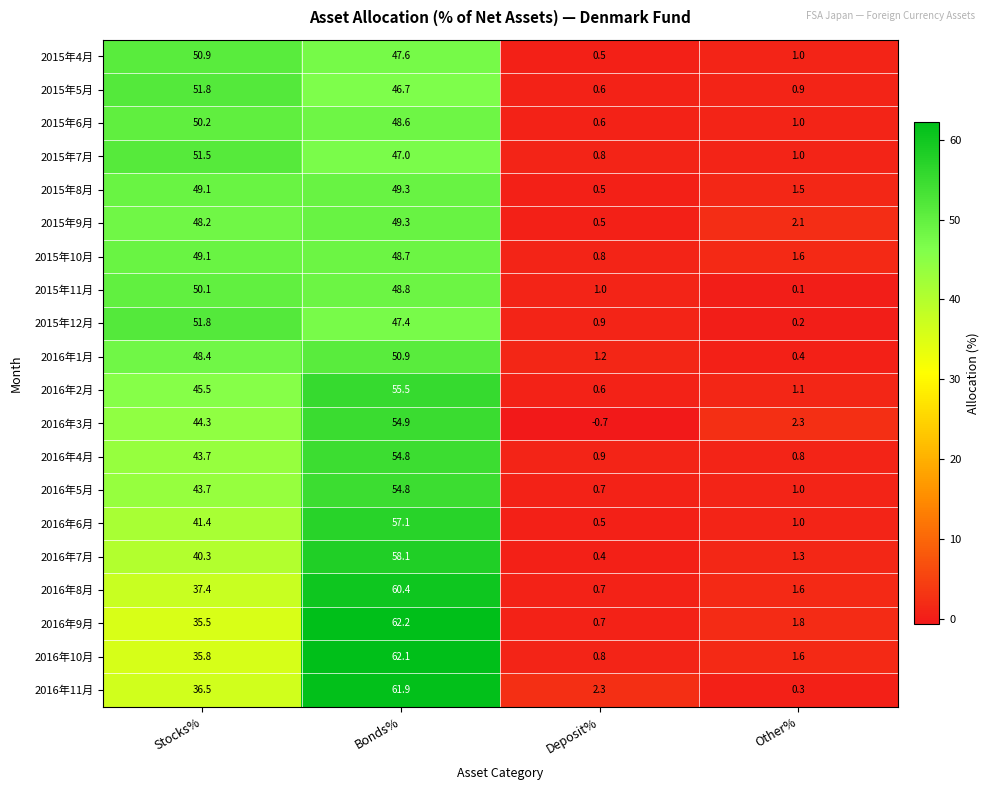

The 2016年2月 series shows 87.2 at Bonds%. True or false?

False